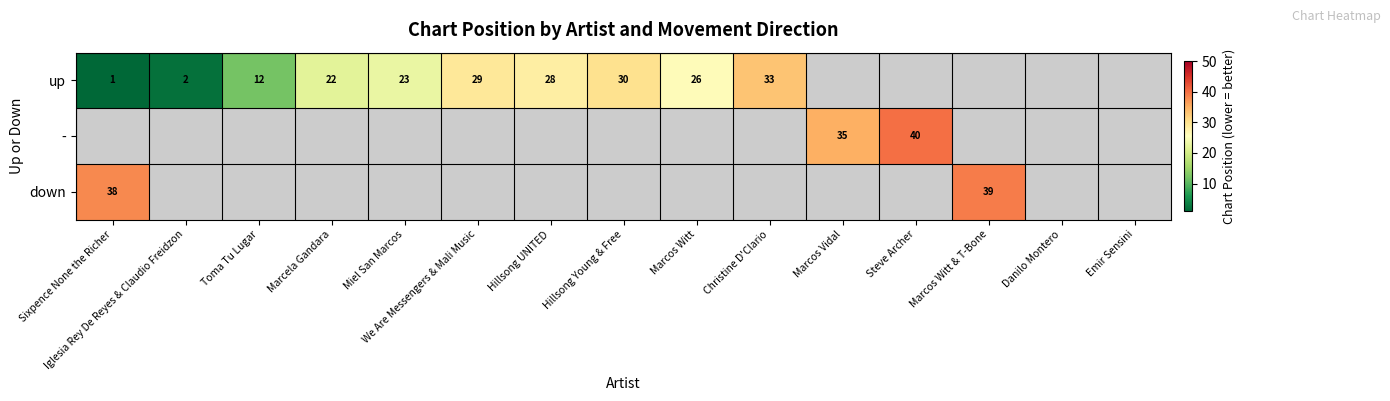

At how many categories does at least one series exceed 14?

15